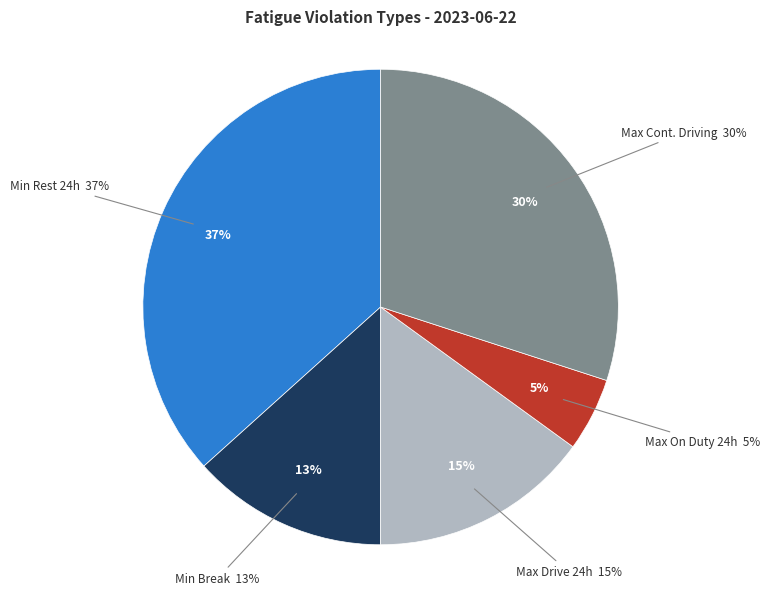

What percentage is the Minimum continues rest period in 24 hours slice, to the nearest percent?

37%